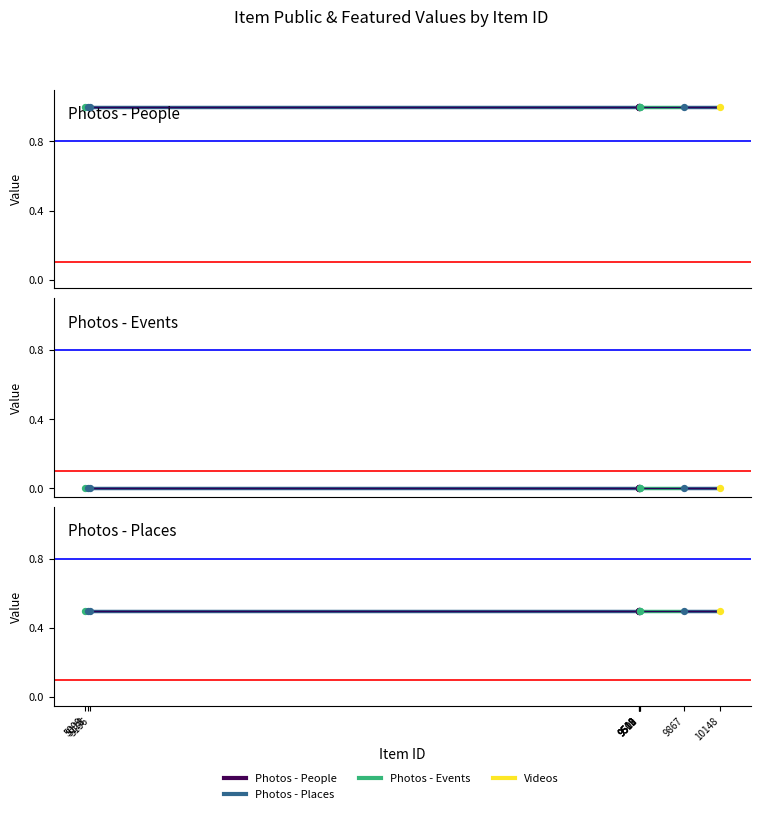

Which series contains the lowest Y value?

Photos - Events